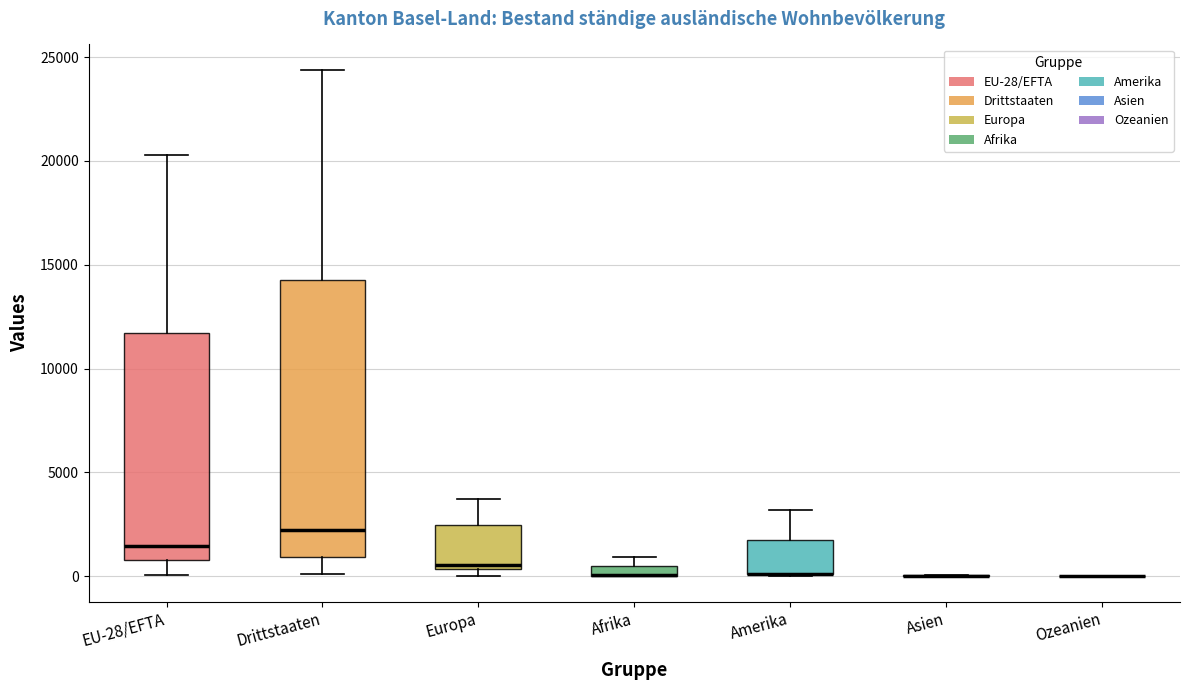

Comparing the boxes themselves (not the whiskers), which one is the tallest?

Drittstaaten